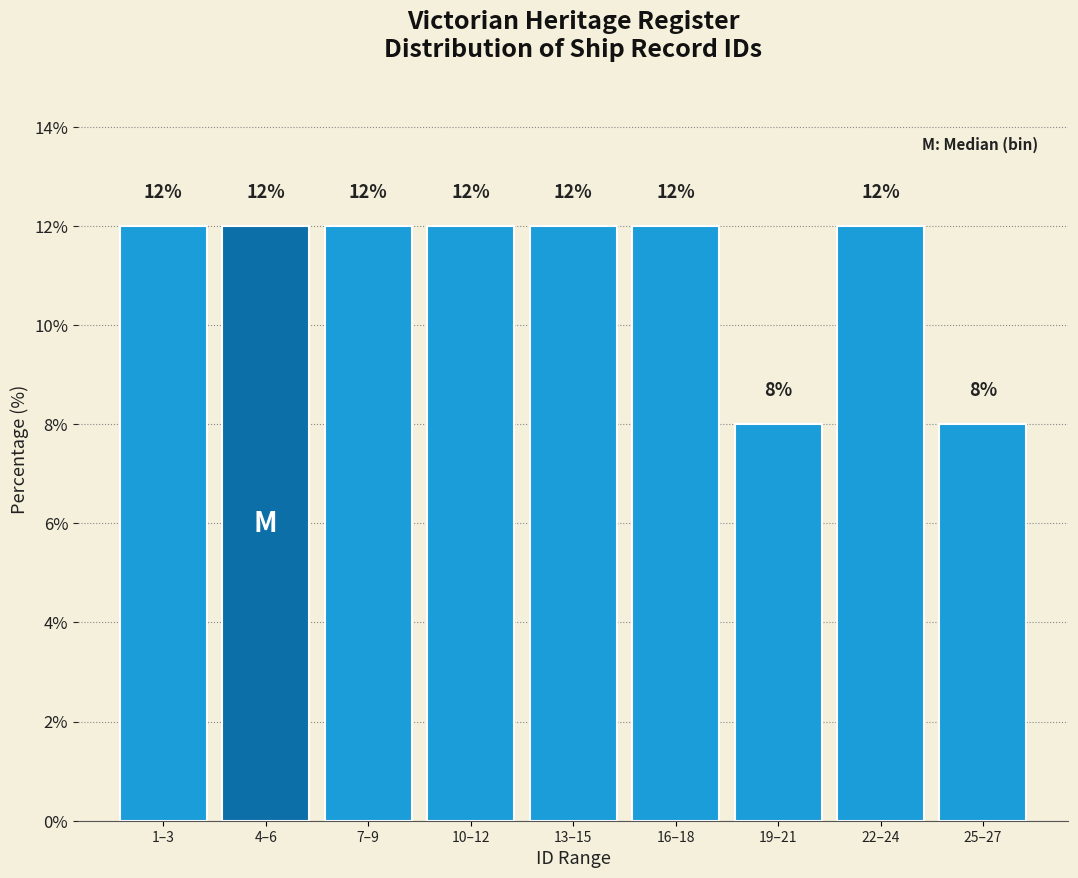

Reading left to right, what are all the values shown in this chart?

12	12	12	12	12	12	8	12	8